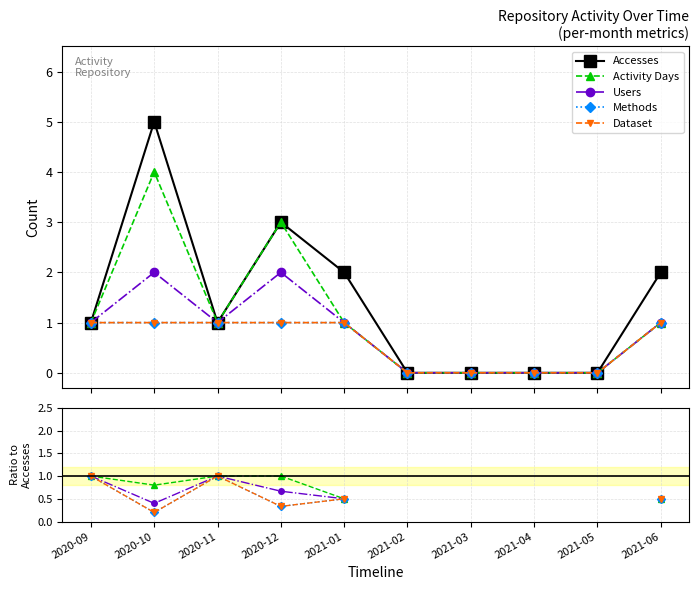

Where is Methods nearest to the value 0?

2020-10